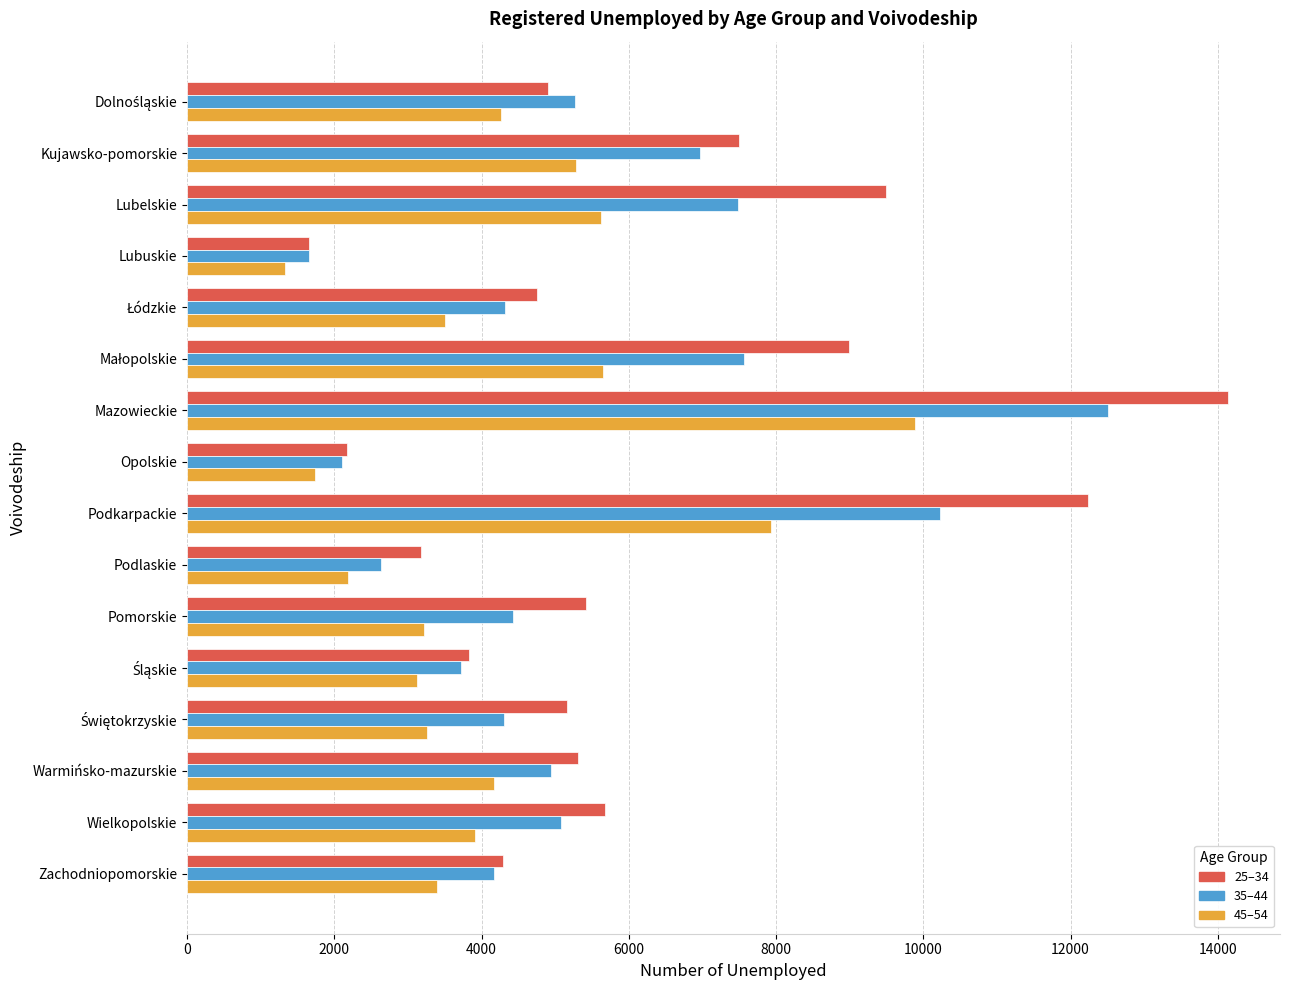

At which category is the sum across all series the highest?

Mazowieckie